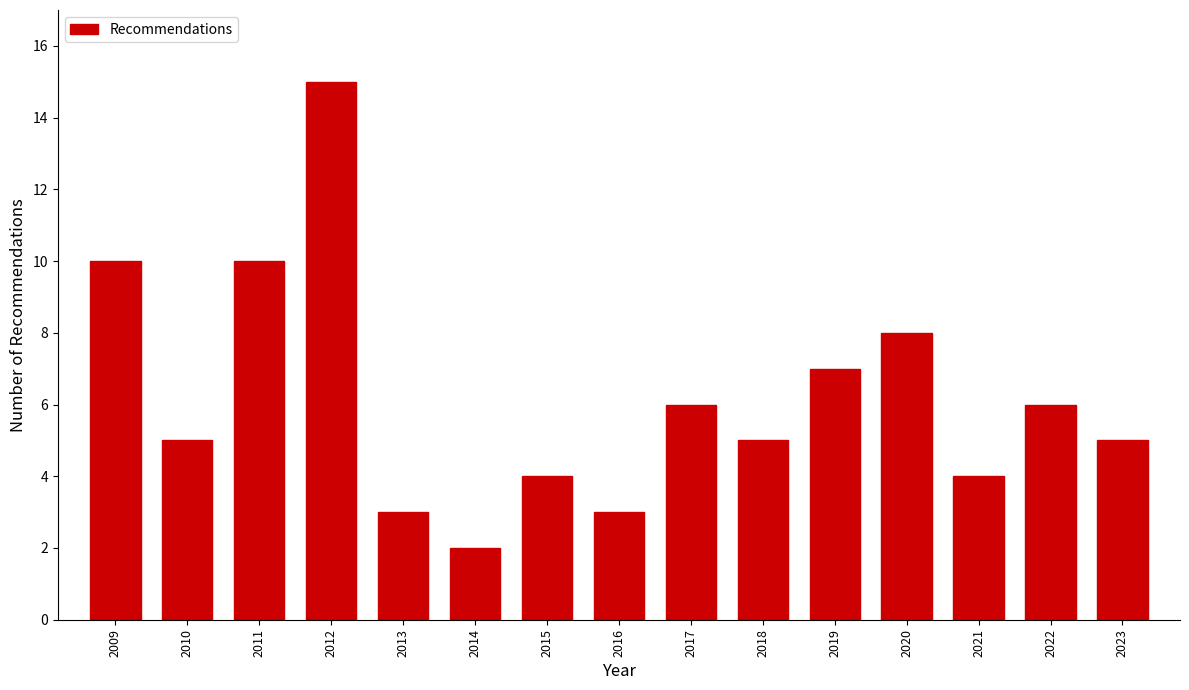

Reading left to right, transcribe all the data shown in this chart.

10	5	10	15	3	2	4	3	6	5	7	8	4	6	5